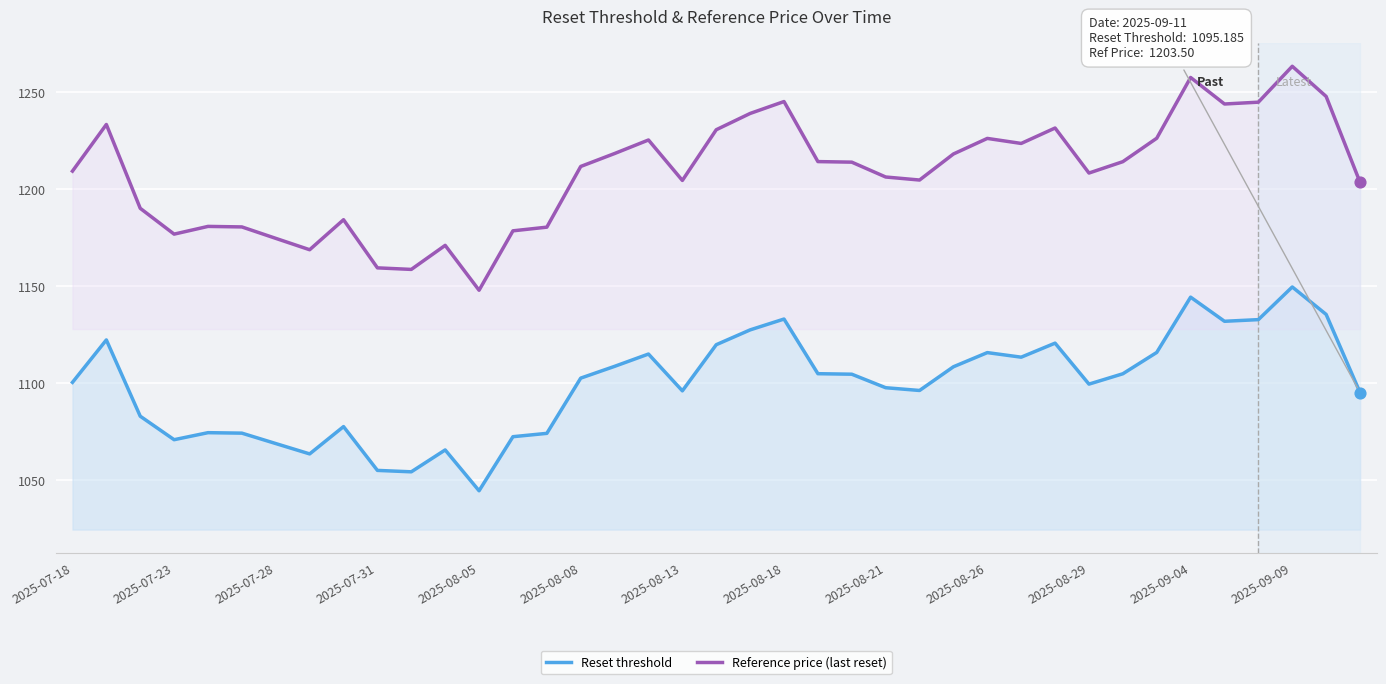

Which series reaches the minimum Y coordinate?

Reset threshold